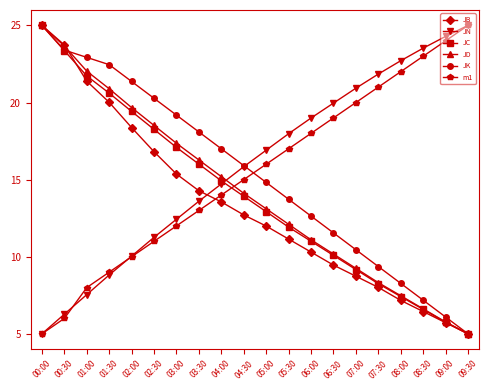

Read the JN value at 02:00.

10.0